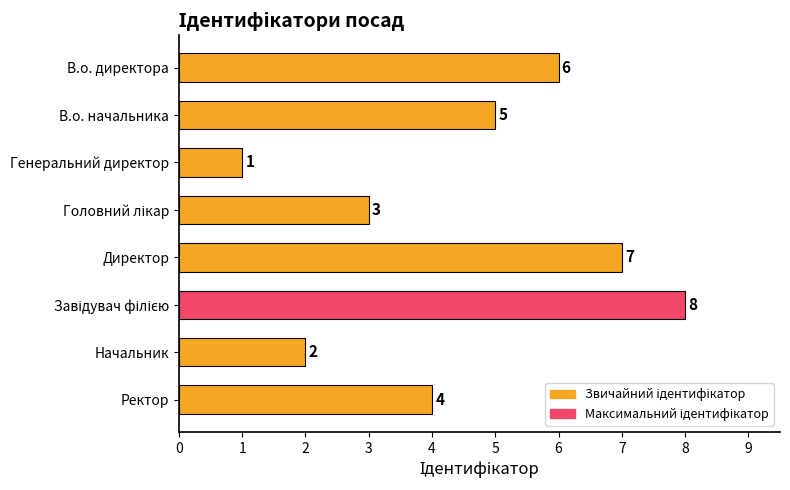

What is the sum of all values?

36